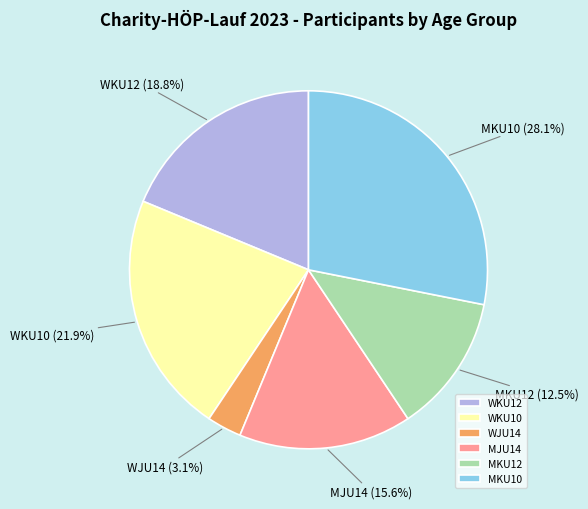

Is MJU14 the majority of the pie?

No